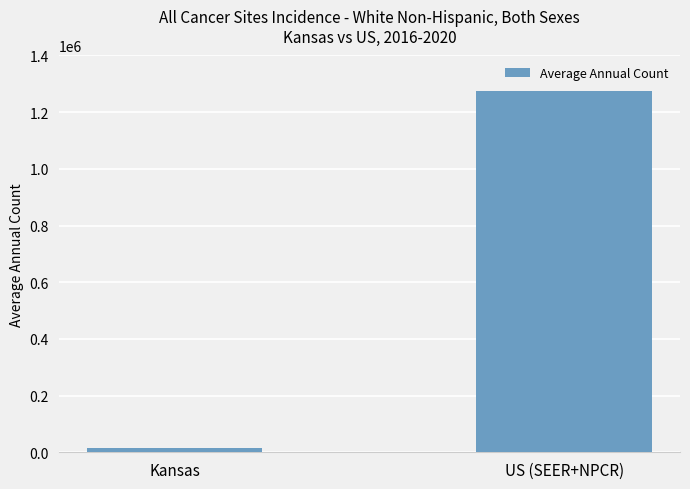

List the labels in order of value, smallest first.

Kansas, US (SEER+NPCR)